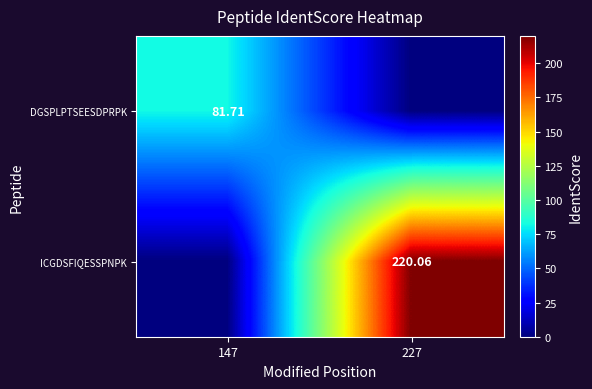

Rank the series by their average value, from lowest to highest.

DGSPLPTSEESDPRPK, ICGDSFIQESSPNPK